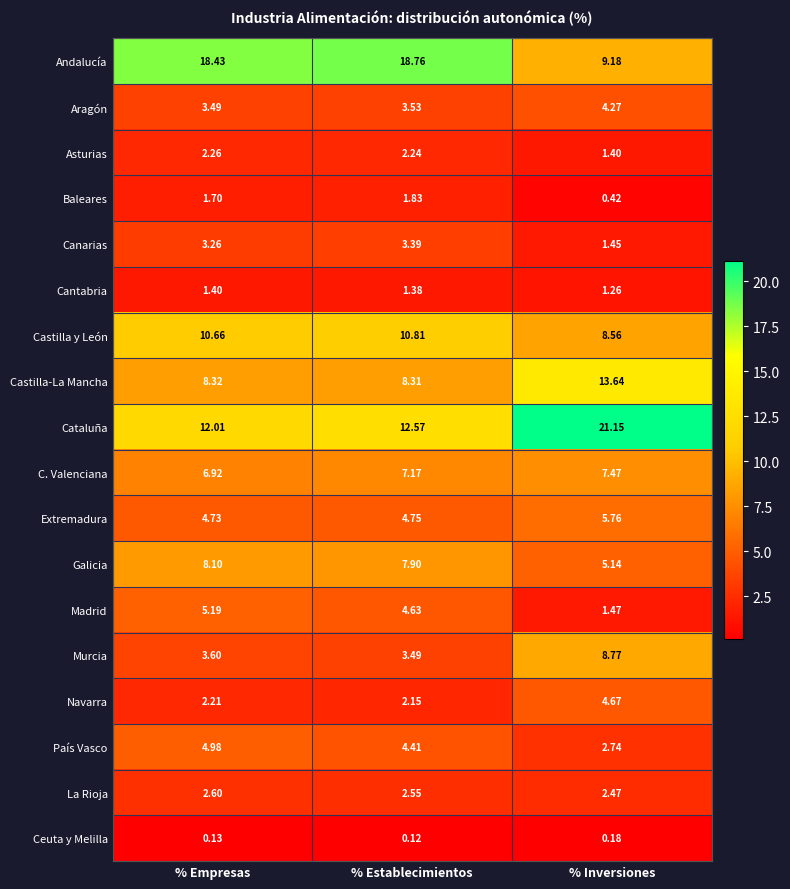

Which series has the widest spread of values?

Andalucía